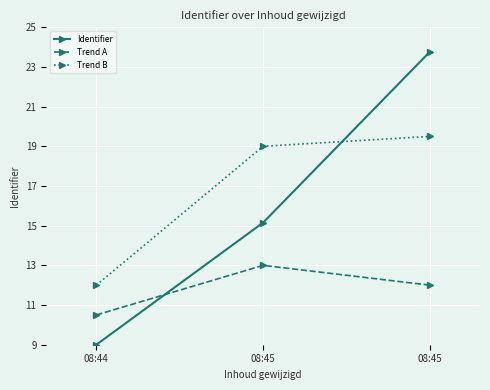

What are all the series names shown in the legend?

Identifier, Trend A, Trend B